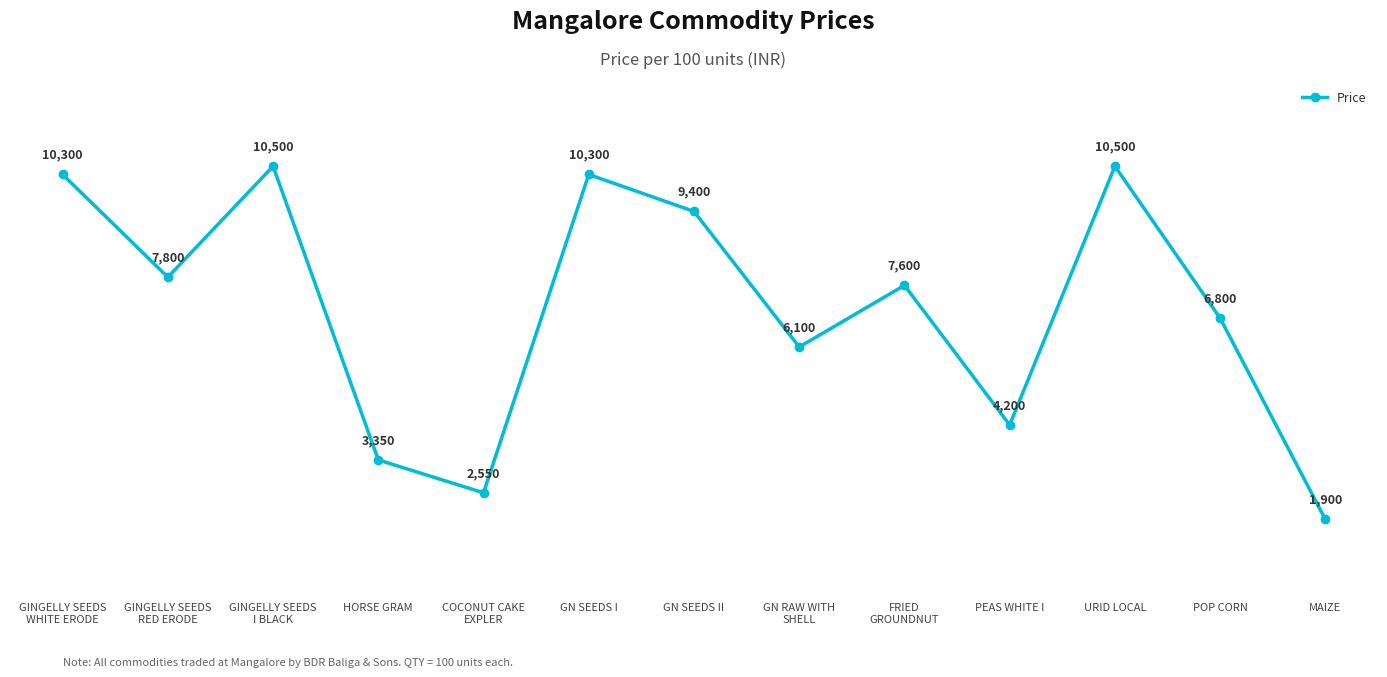

Reading right to left, transcribe all the data shown in this chart.

MAIZE=1900	POP CORN=6800	URID LOCAL=10500	PEAS WHITE I=4200	FRIED
GROUNDNUT=7600	GN RAW WITH
SHELL=6100	GN SEEDS II=9400	GN SEEDS I=10300	COCONUT CAKE
EXPLER=2550	HORSE GRAM=3350	GINGELLY SEEDS
I BLACK=10500	GINGELLY SEEDS
RED ERODE=7800	GINGELLY SEEDS
WHITE ERODE=10300